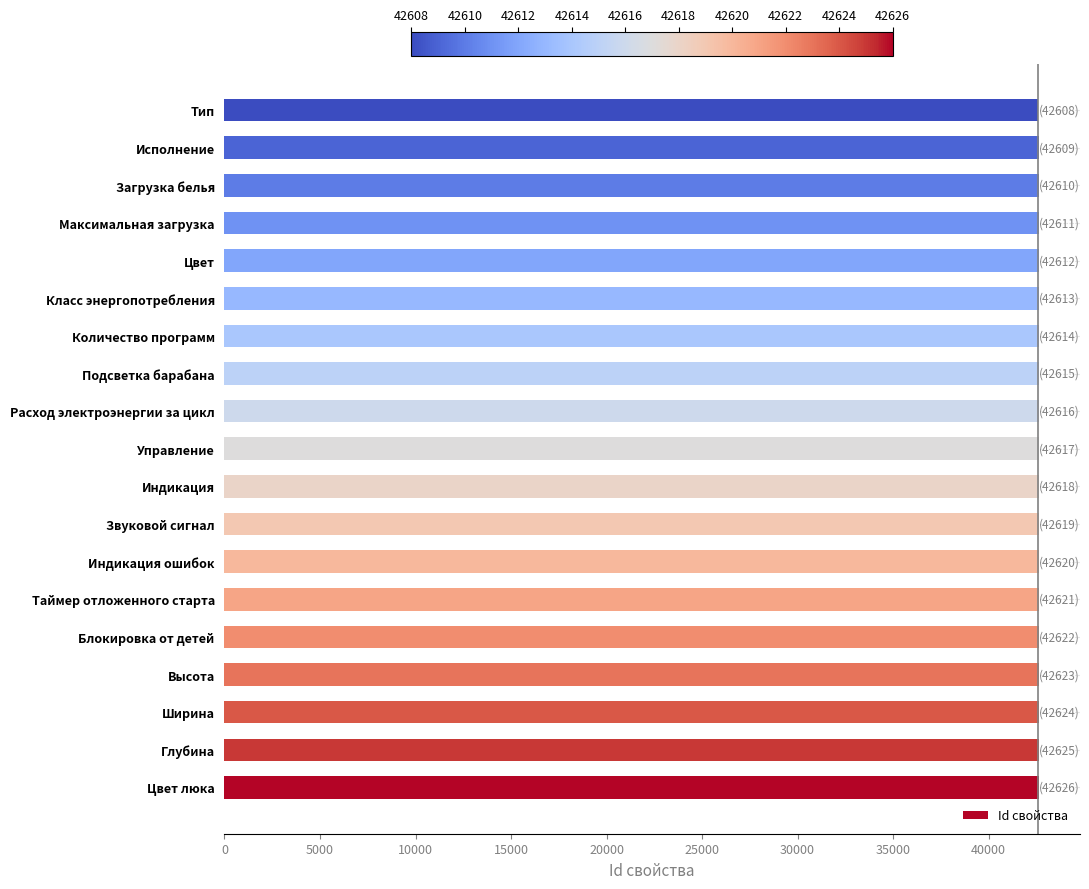

The value at Индикация ошибок is 11452. True or false?

False